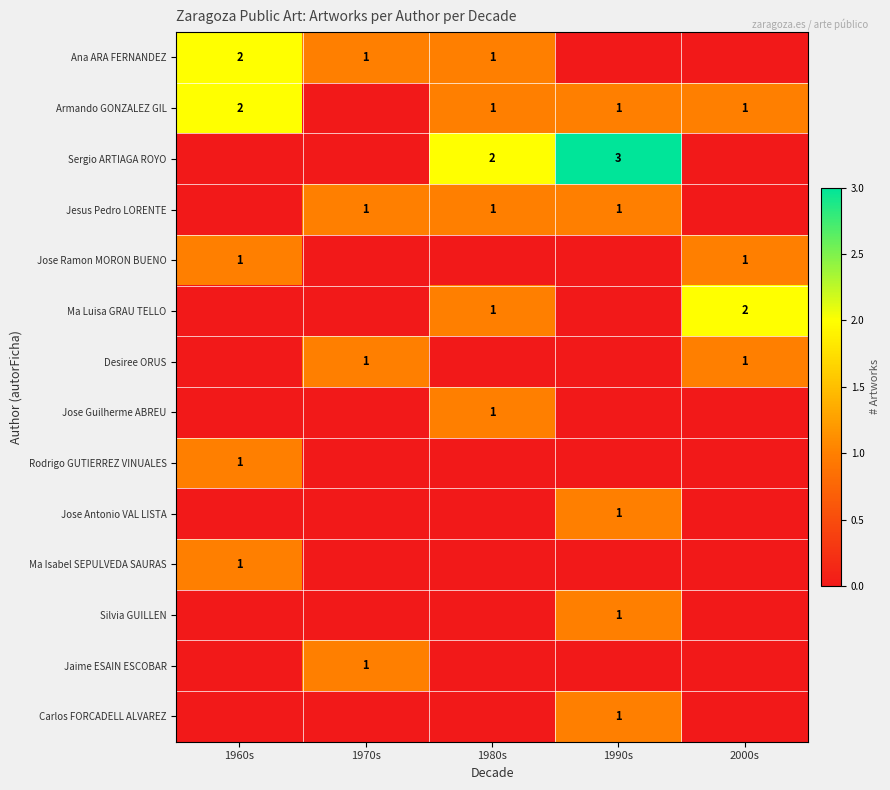

The value of Jose Antonio VAL LISTA at 1990s is 2. True or false?

False